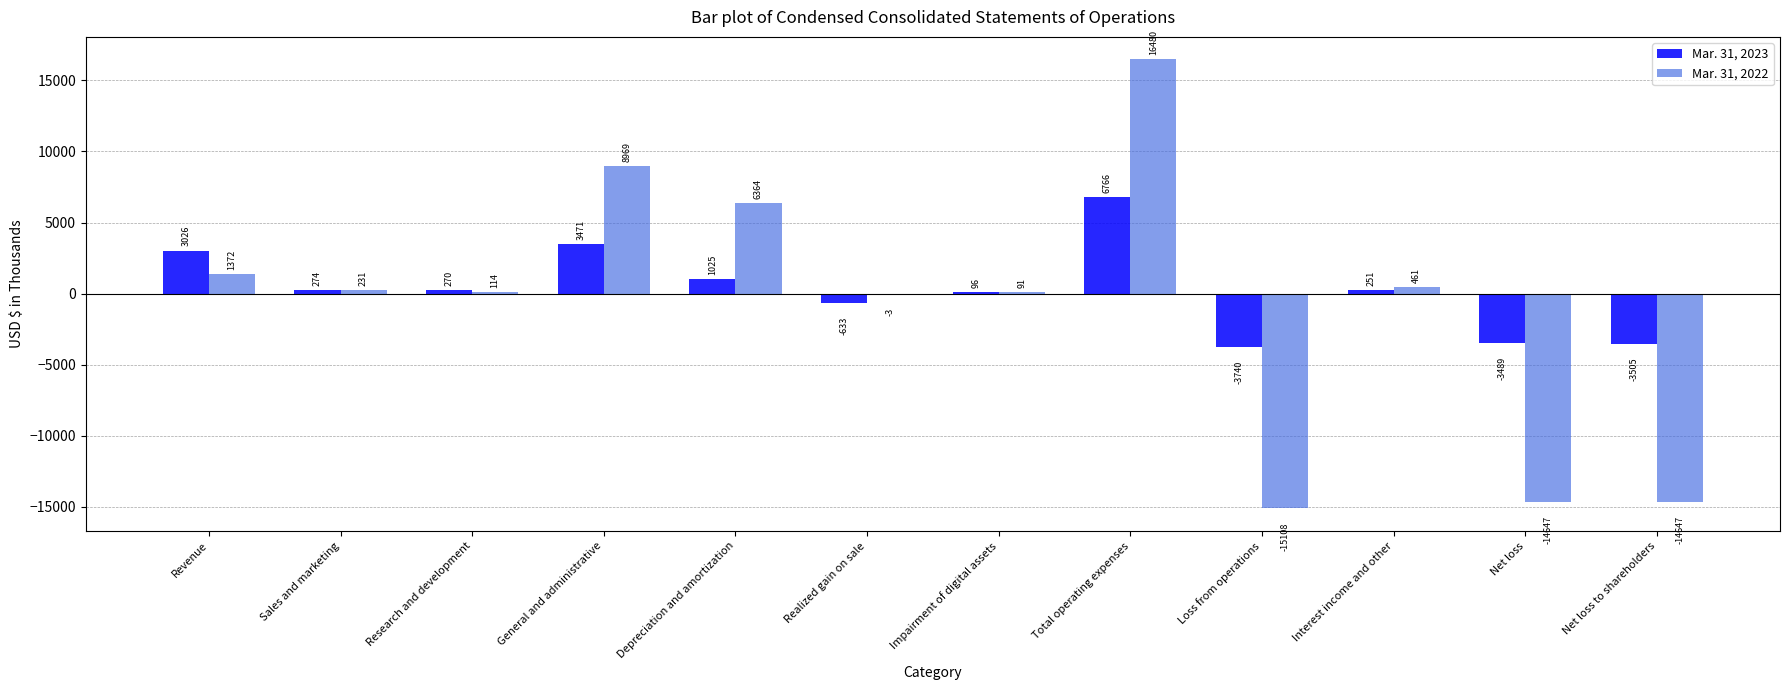

What are all the series names shown in the legend?

Mar. 31, 2023, Mar. 31, 2022